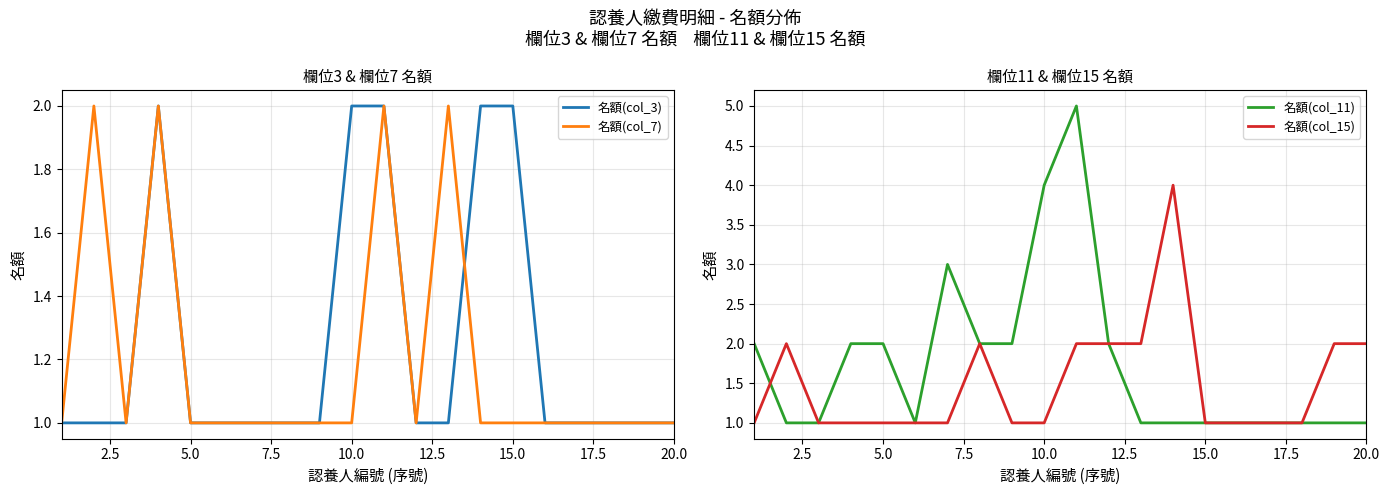

Is it true that 名額(col_3) equals 0 at 20.0?

False